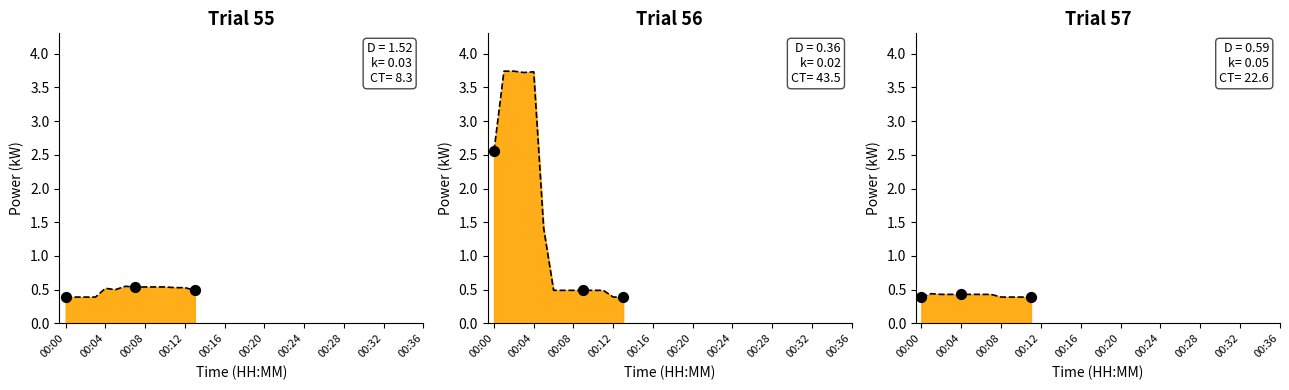

Between 00:15 and 00:01, which is larger?

00:15